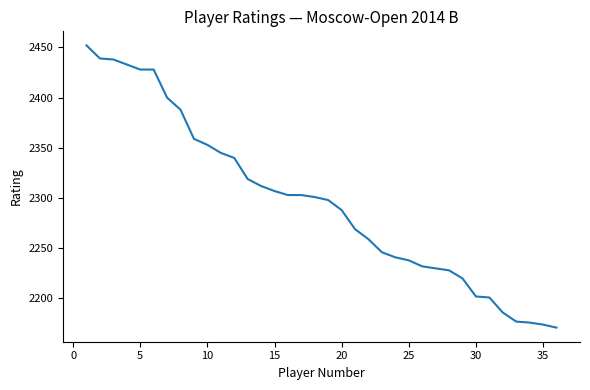

What is the greatest value displayed?

2452